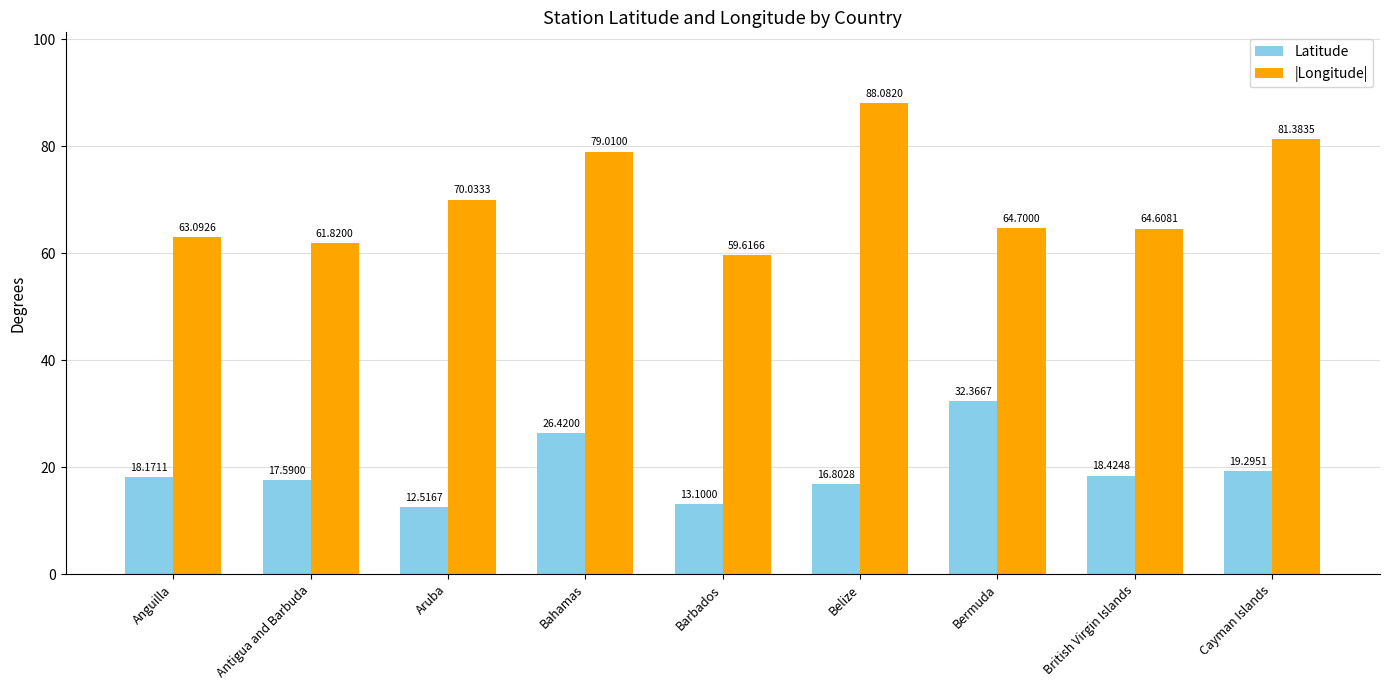

The Latitude series shows 11.2 at Antigua and Barbuda. True or false?

False